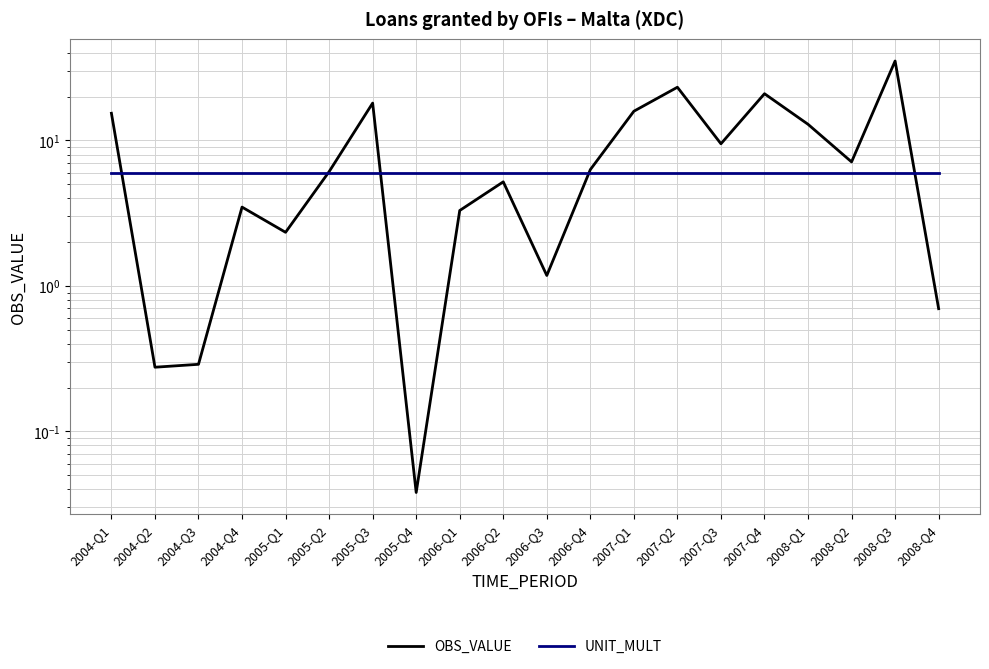

Reading right to left, list all the values displayed in this chart.

OBS_VALUE: 2008-Q4=0.7	2008-Q3=35.1	2008-Q2=7.1	2008-Q1=12.9	2007-Q4=20.9	2007-Q3=9.5	2007-Q2=23.2	2007-Q1=15.9	2006-Q4=6.3	2006-Q3=1.2	2006-Q2=5.2	2006-Q1=3.3	2005-Q4=0.0	2005-Q3=18.0	2005-Q2=6.1	2005-Q1=2.3	2004-Q4=3.5	2004-Q3=0.3	2004-Q2=0.3	2004-Q1=15.4
UNIT_MULT: 2008-Q4=6.0	2008-Q3=6.0	2008-Q2=6.0	2008-Q1=6.0	2007-Q4=6.0	2007-Q3=6.0	2007-Q2=6.0	2007-Q1=6.0	2006-Q4=6.0	2006-Q3=6.0	2006-Q2=6.0	2006-Q1=6.0	2005-Q4=6.0	2005-Q3=6.0	2005-Q2=6.0	2005-Q1=6.0	2004-Q4=6.0	2004-Q3=6.0	2004-Q2=6.0	2004-Q1=6.0